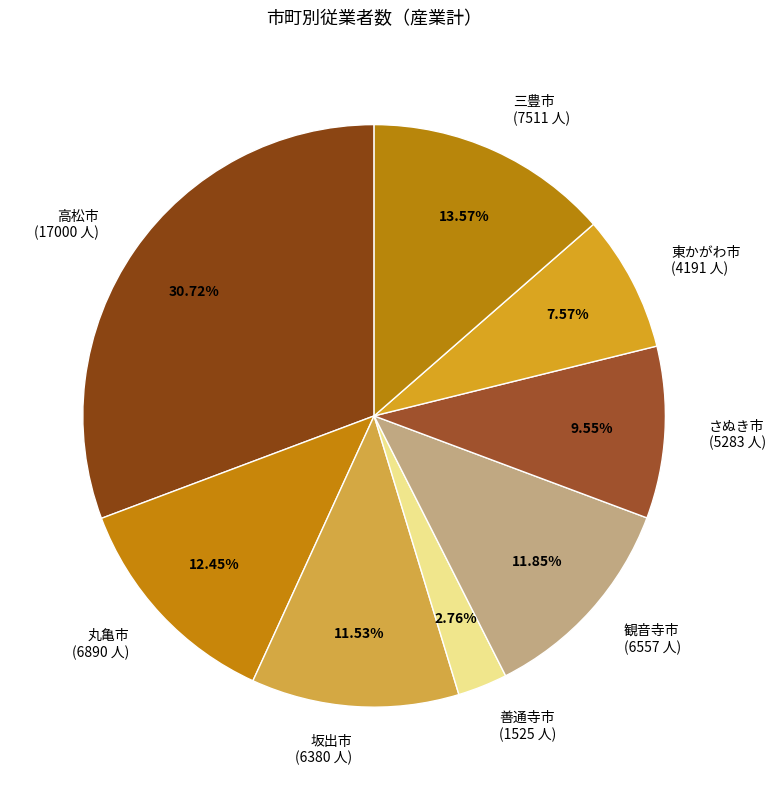

Which category has the biggest portion of the pie?

高松市